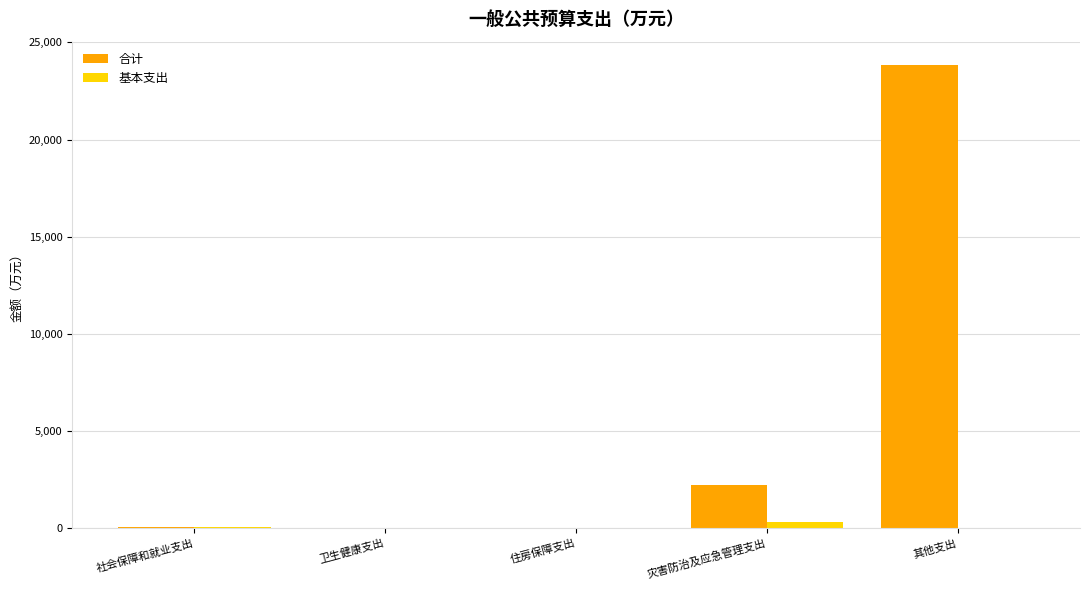

Is it true that 基本支出 equals 0.0 at 其他支出?

True